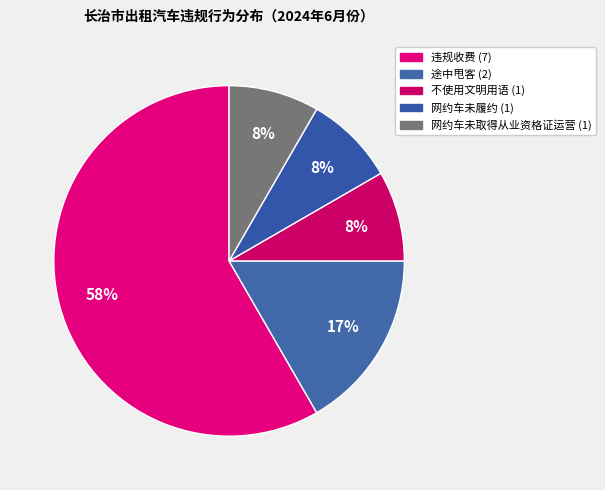

How many slices are in this pie chart?

5